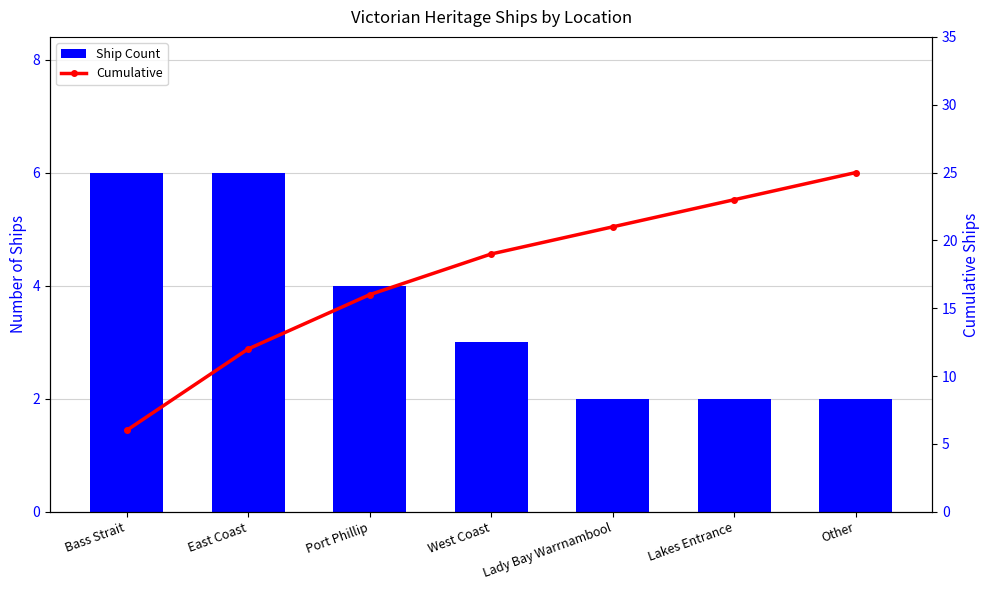

What position from the right is Bass Strait?

7